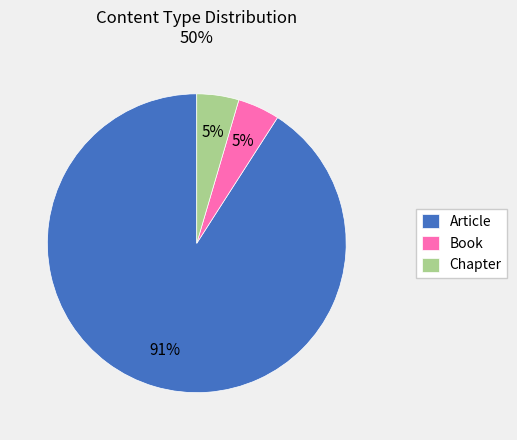

Which category has the biggest portion of the pie?

Article